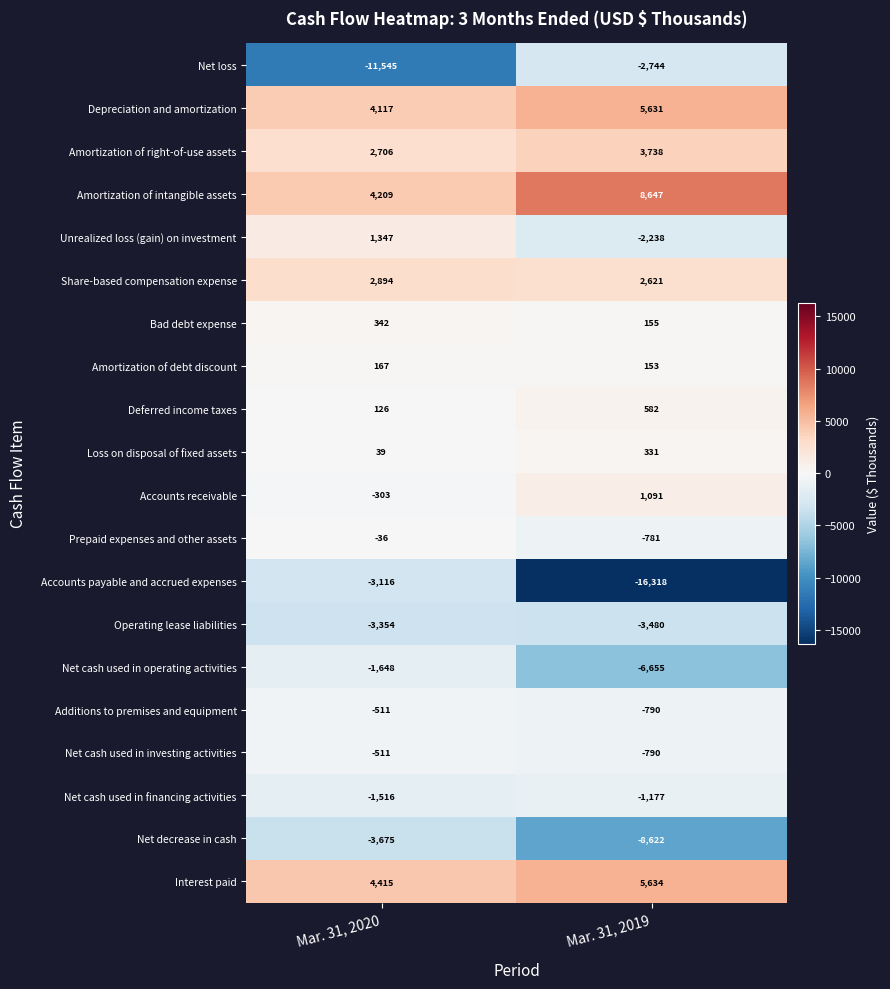

At how many categories does at least one series exceed 6881?

1